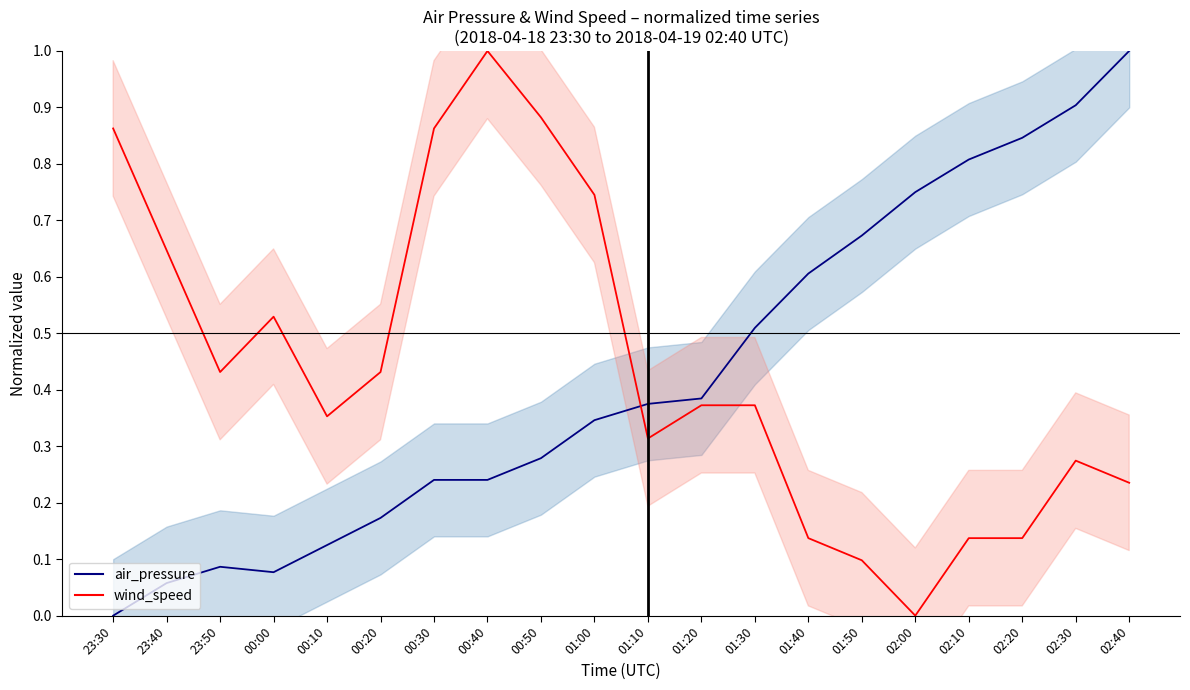

The wind_speed series shows 0.1 at 01:10. True or false?

False